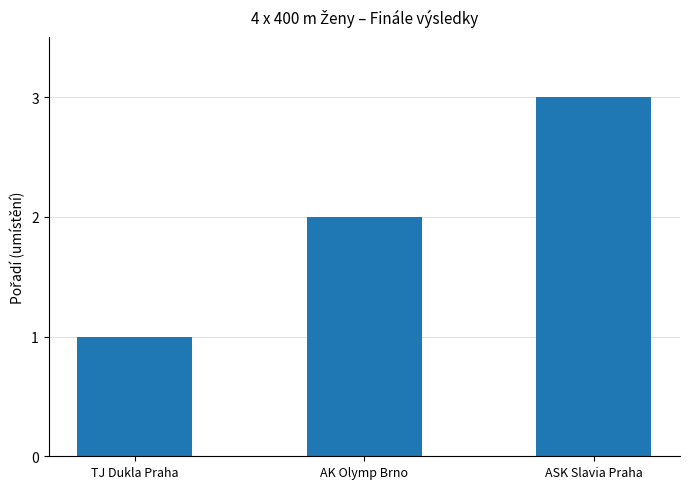

How many values are below 2?

1